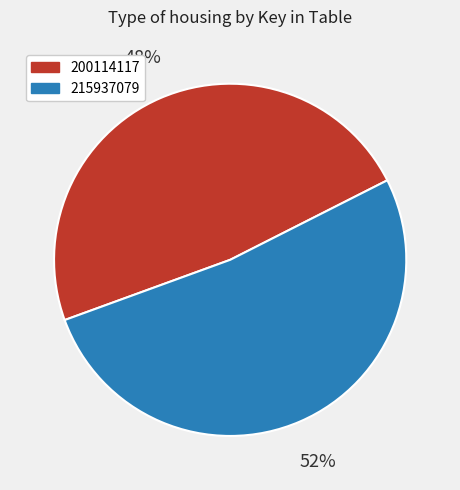

Count the number of slices in the pie.

2